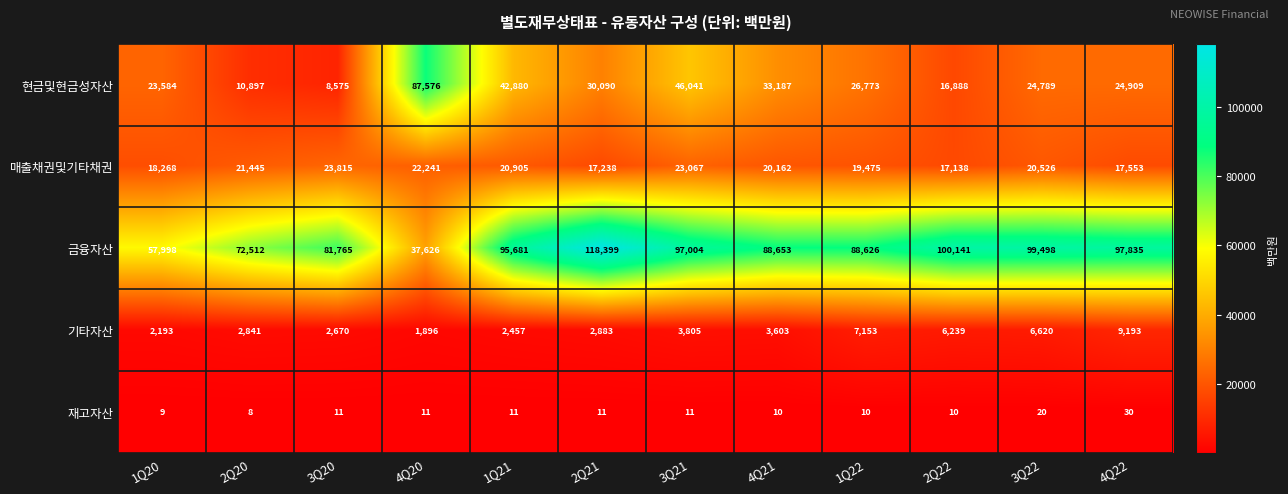

What value does the 현금및현금성자산 series have at 1Q20?

23584